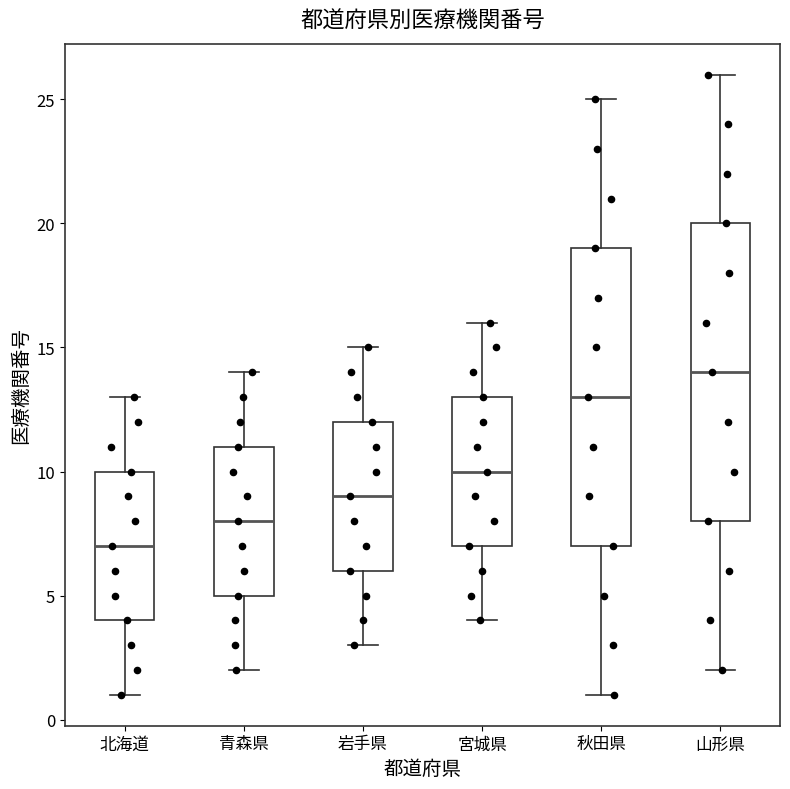

Which box has the highest median line?

山形県